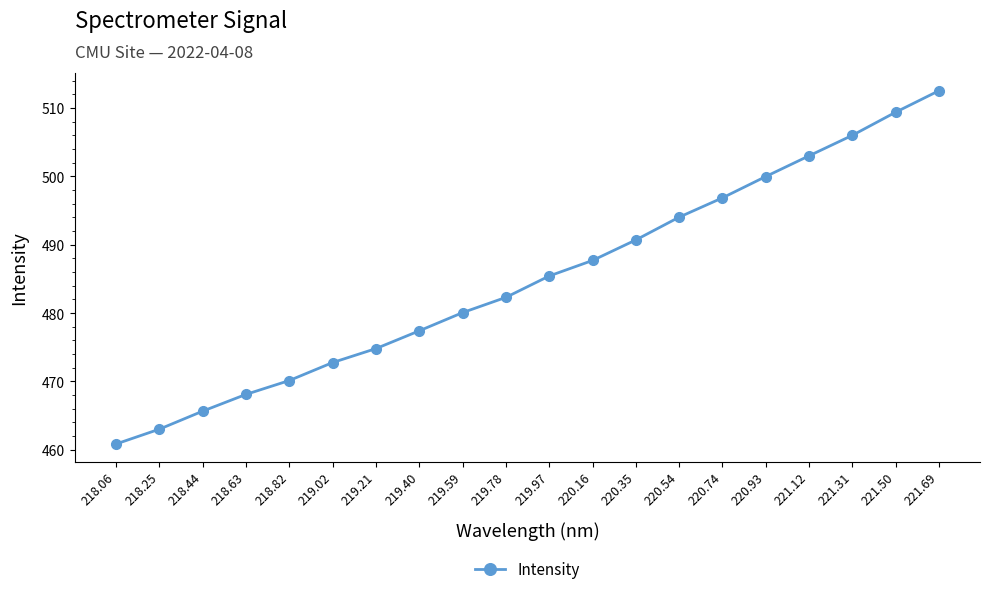

What is the minimum value shown in the chart?

460.9